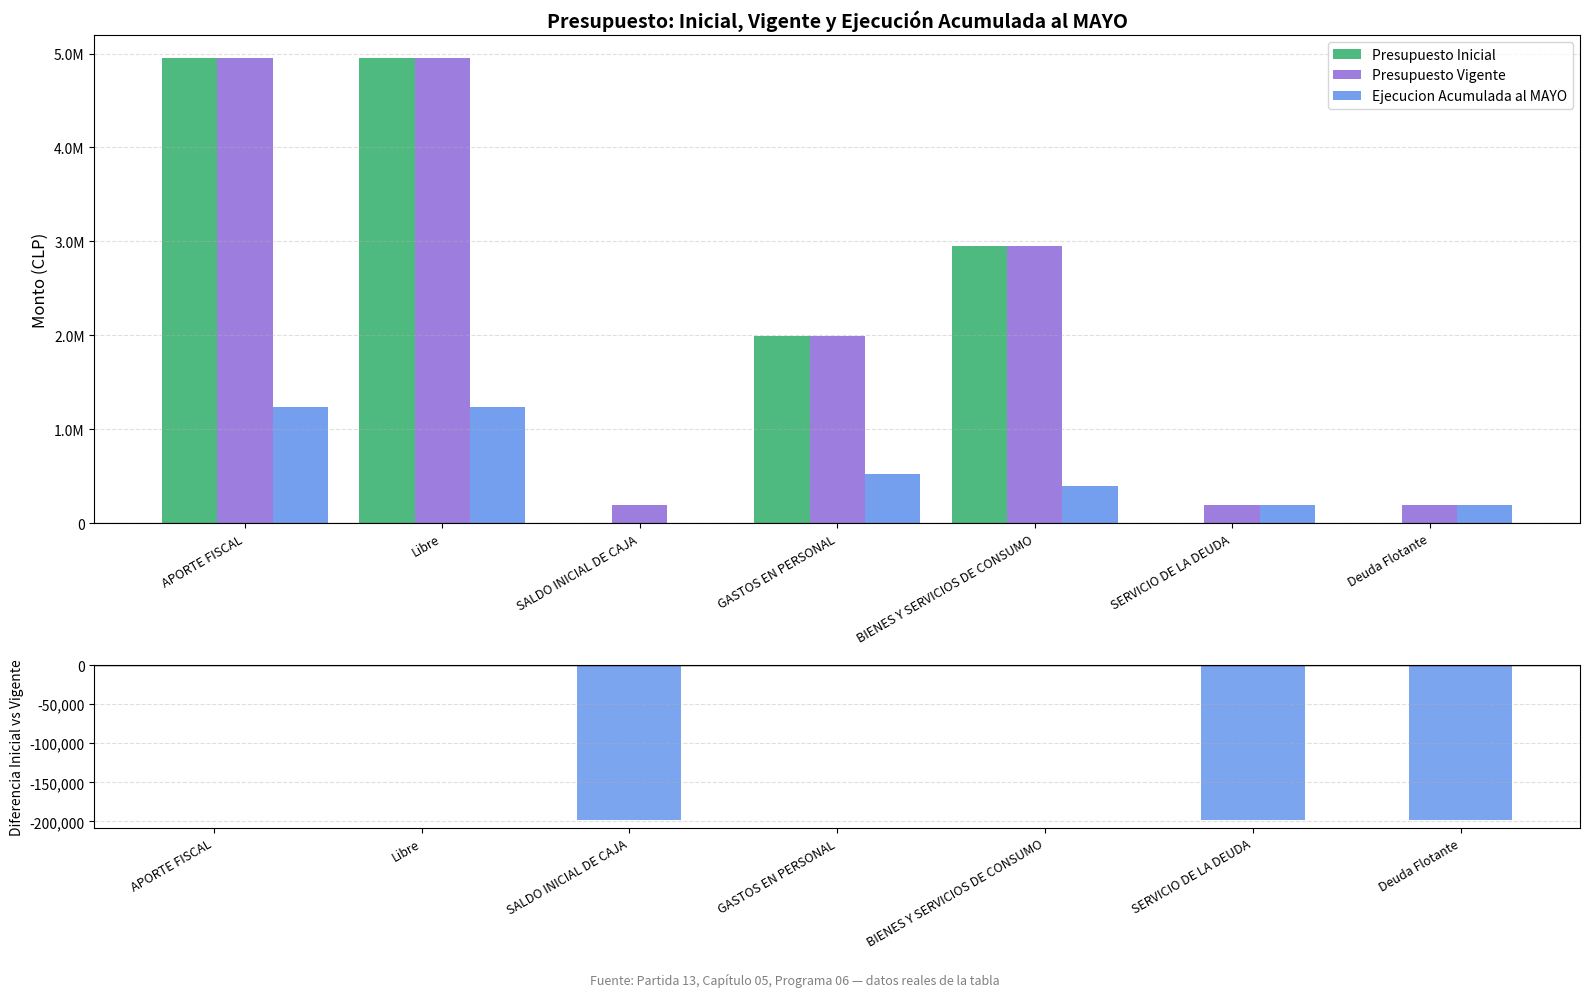

Which series has the widest spread of values?

Presupuesto Inicial